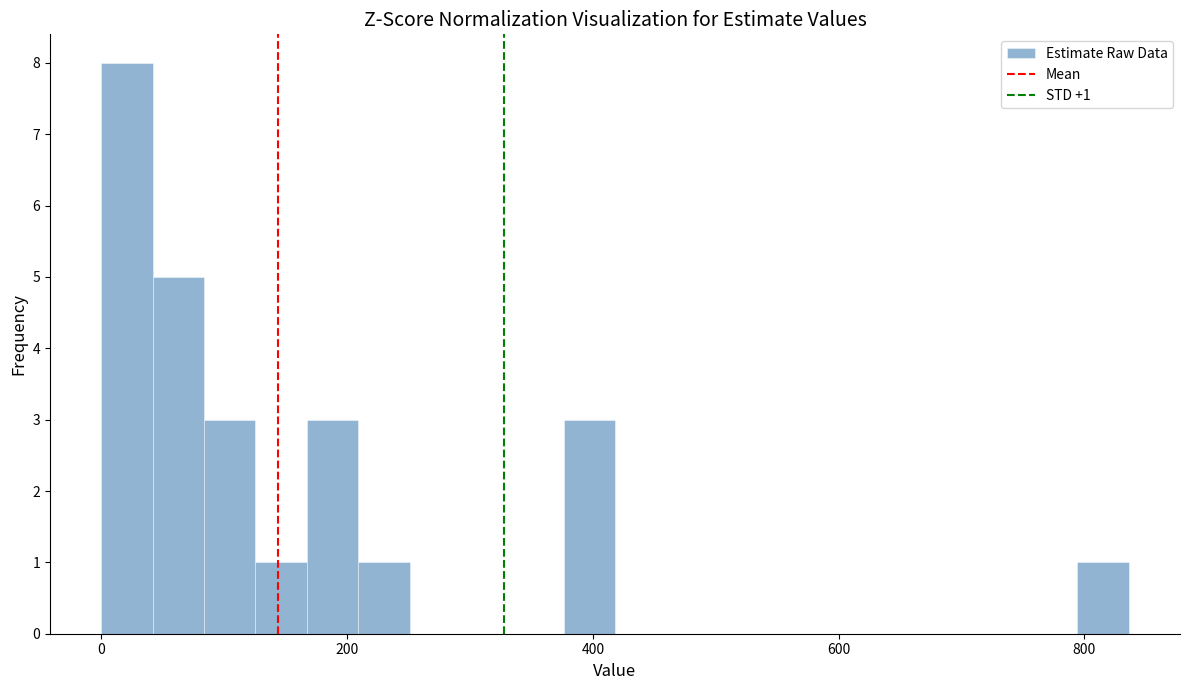

Read against the x-axis, roughly where is the centre of the tallest bar?

20